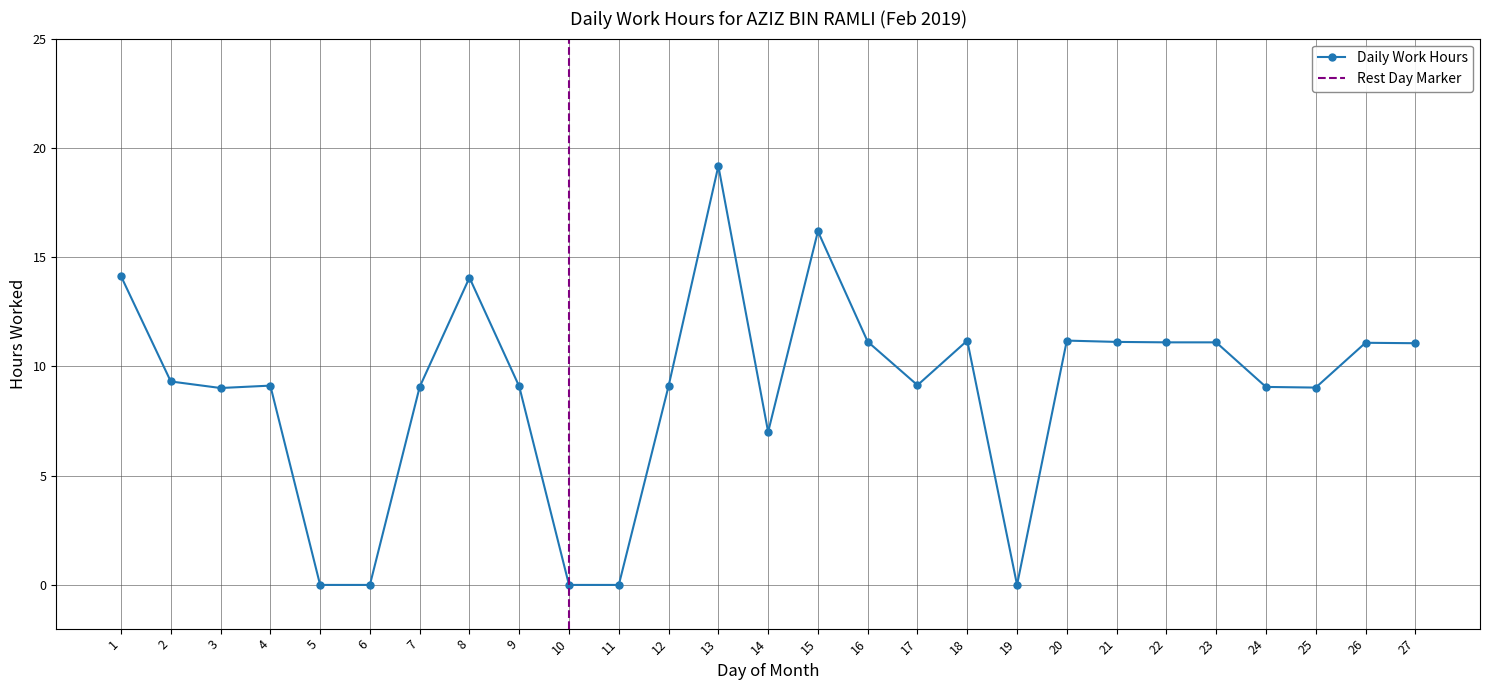

How many distinct data groups are displayed?

1